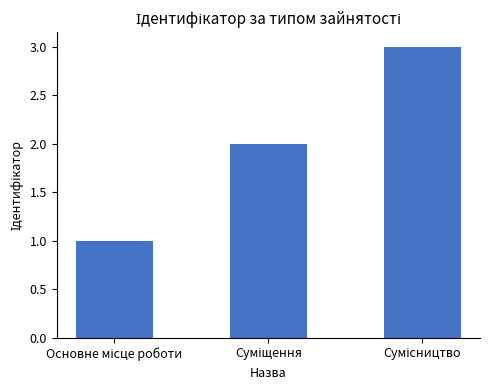

What is the greatest value displayed?

3